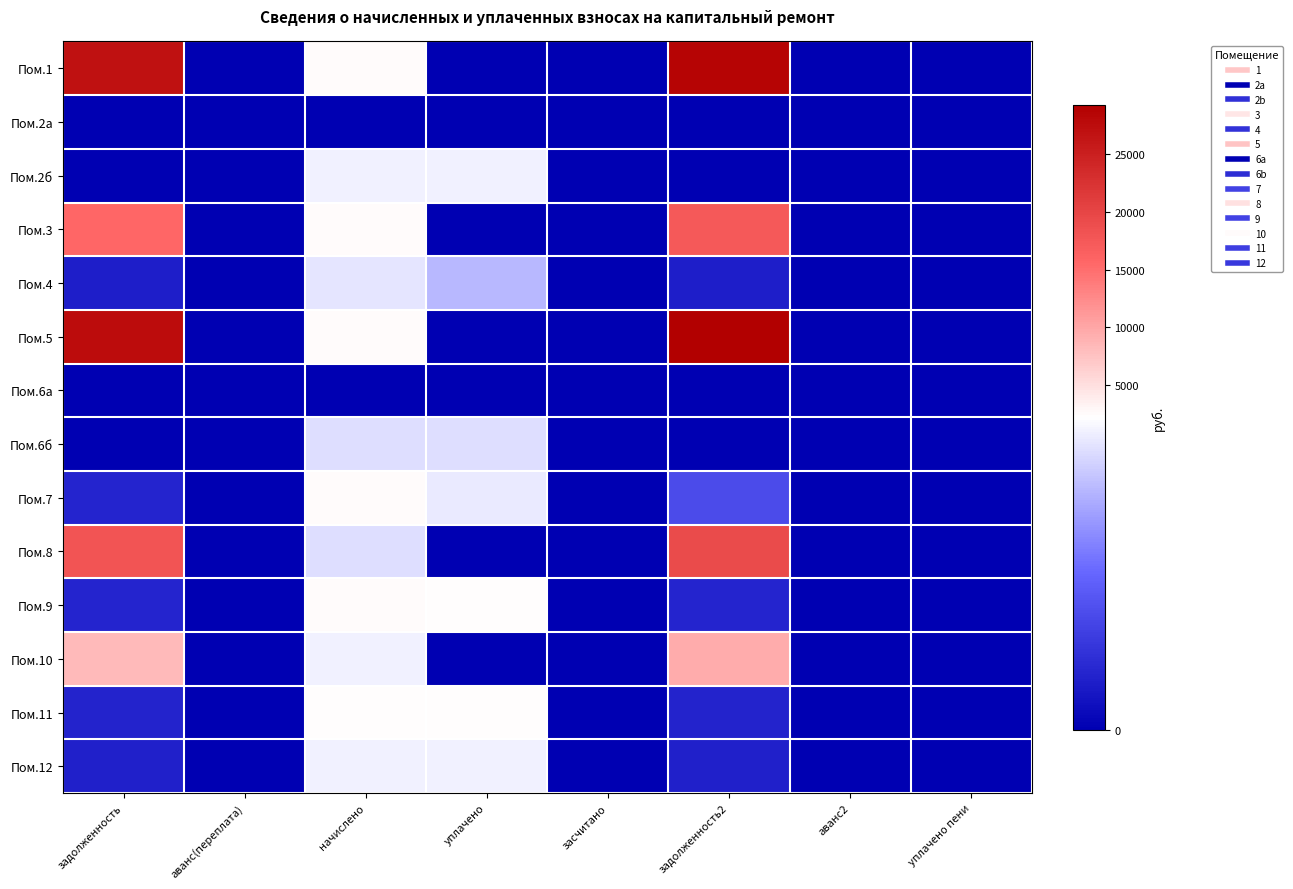

What is the spread (max minus min) of values at начислено?

2529.0